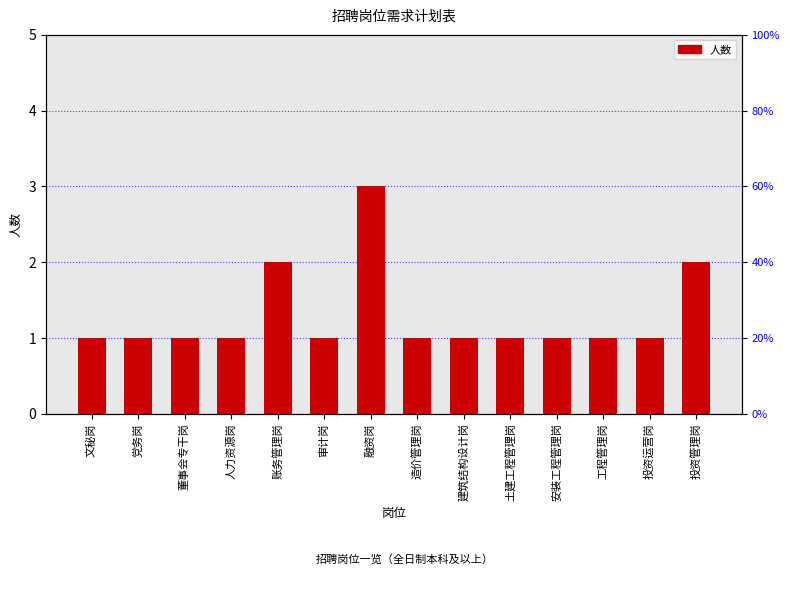

What is the difference between the maximum and second lowest values?

2